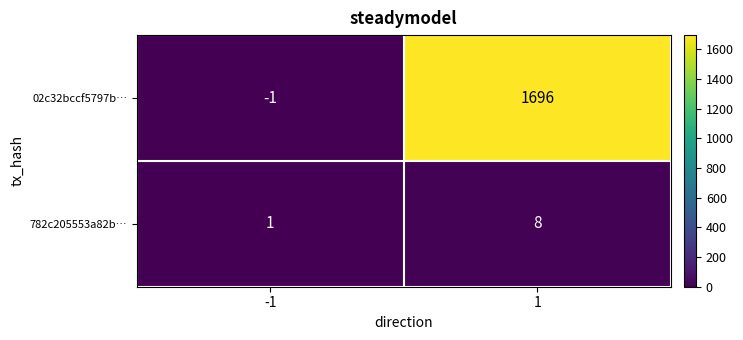

True or false: 02c32bccf5797b… has a value of 0 at -1.

False